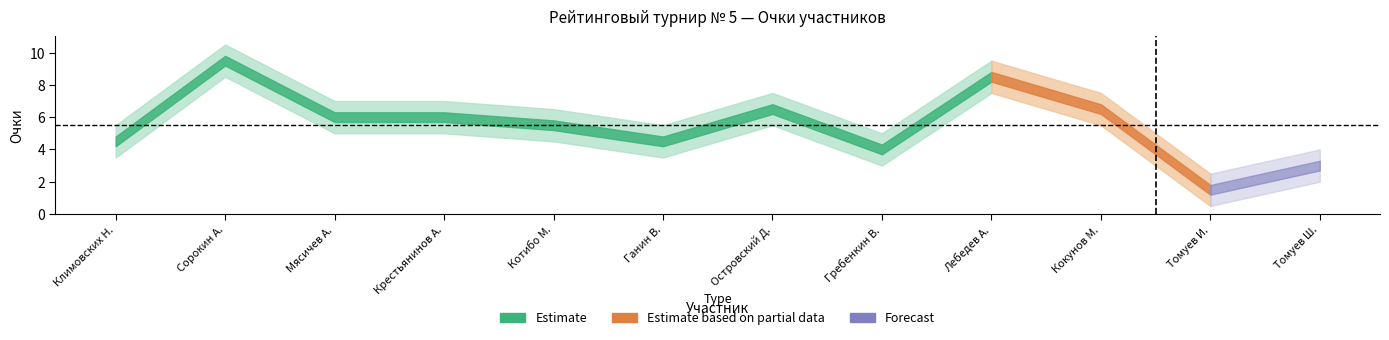

Reading left to right, list all the values displayed in this chart.

Очки: Климовских Н.=4.5	Сорокин А.=9.5	Мясичев А.=6.0	Крестьянинов А.=6.0	Котибо М.=5.5	Ганин В.=4.5	Островский Д.=6.5	Гребенкин В.=4.0	Лебедев А.=8.5	Кокунов М.=6.5	Томуев И.=1.5	Томуев Ш.=3.0
Очки (верх): Климовских Н.=5.5	Сорокин А.=10.5	Мясичев А.=7.0	Крестьянинов А.=7.0	Котибо М.=6.5	Ганин В.=5.5	Островский Д.=7.5	Гребенкин В.=5.0	Лебедев А.=9.5	Кокунов М.=7.5	Томуев И.=2.5	Томуев Ш.=4.0
Очки (низ): Климовских Н.=3.5	Сорокин А.=8.5	Мясичев А.=5.0	Крестьянинов А.=5.0	Котибо М.=4.5	Ганин В.=3.5	Островский Д.=5.5	Гребенкин В.=3.0	Лебедев А.=7.5	Кокунов М.=5.5	Томуев И.=0.5	Томуев Ш.=2.0